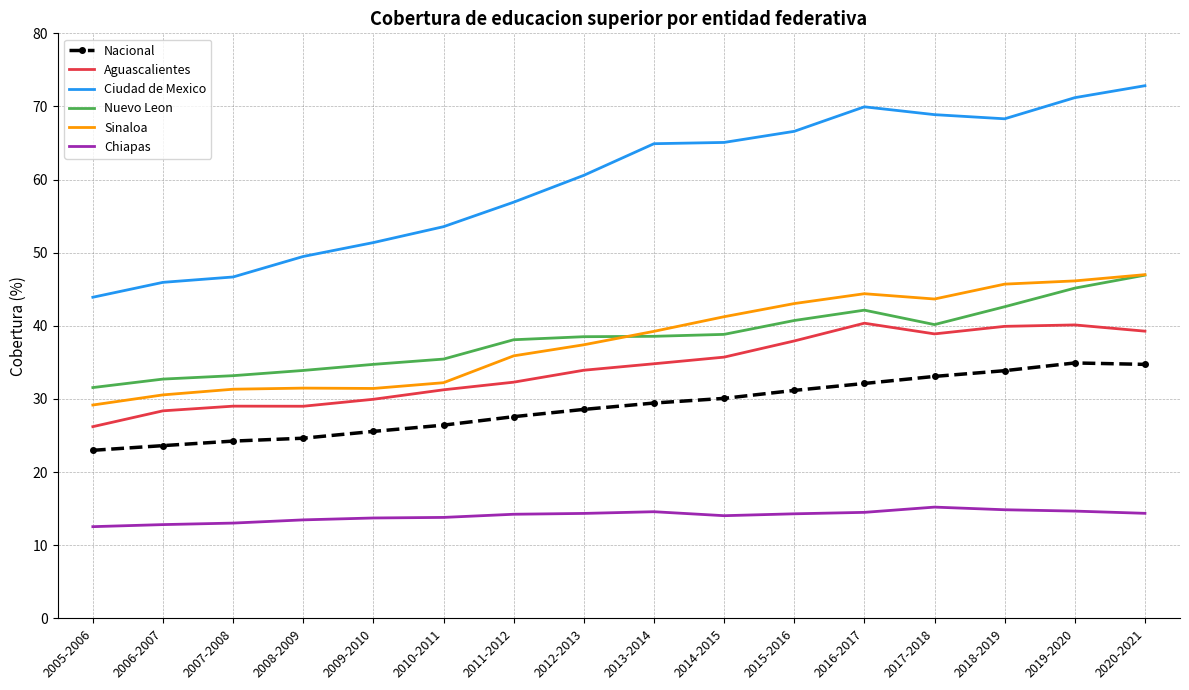

Which series has the widest spread of values?

Ciudad de Mexico